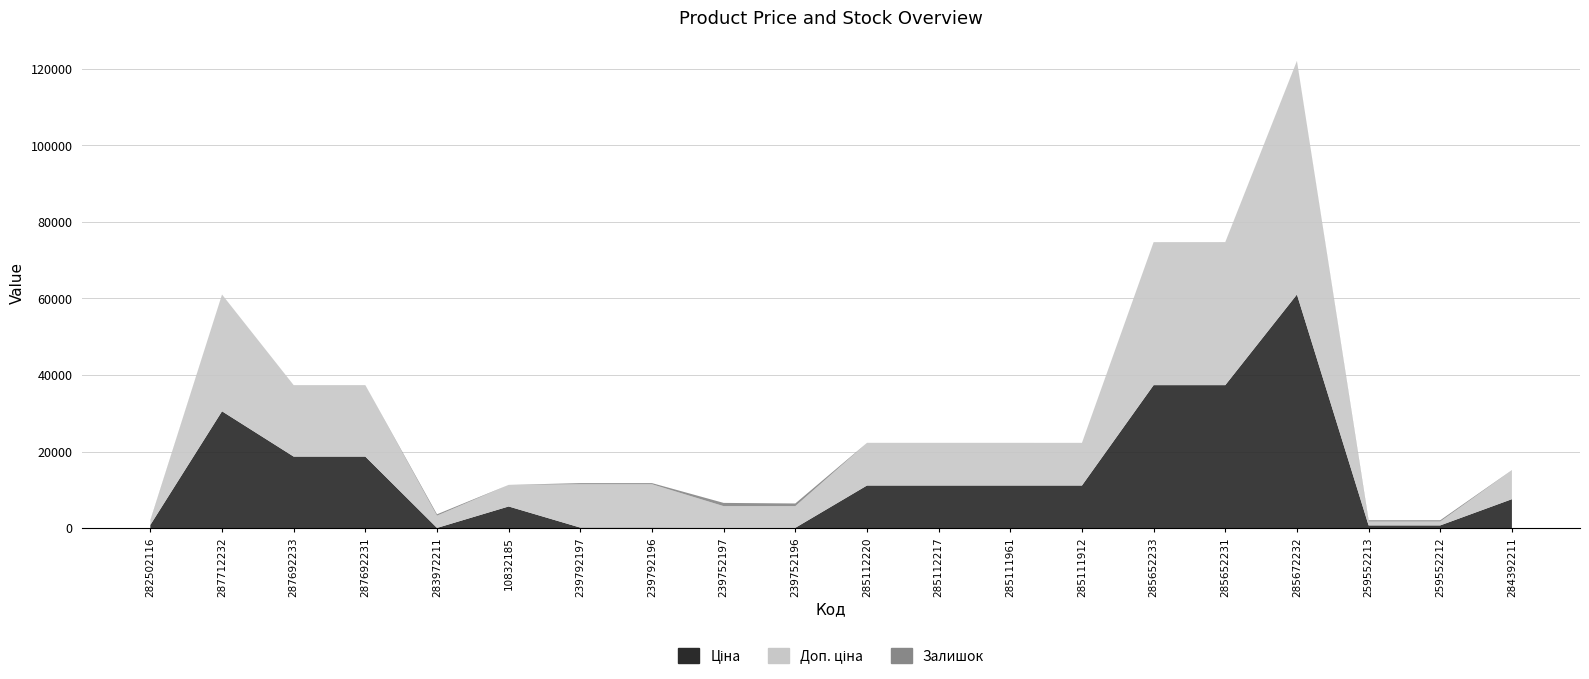

Reading left to right, what are all the values shown in this chart?

Ціна: 813.0	30512.3	18671.5	18671.5	32.0	5636.0	113.3	113.3	56.7	56.7	11113.6	11113.6	11113.6	11113.6	37343.0	37343.0	61024.7	689.1	689.1	7545.9
Доп. ціна: 1101.8	30512.3	18671.5	18671.5	3205.0	5636.0	11334.0	11334.0	5667.0	5667.0	11113.6	11113.6	11113.6	11113.6	37343.0	37343.0	61024.7	1017.8	1017.8	7545.9
Залишок: 125.0	0.0	0.0	0.0	360.0	2.0	289.0	290.0	845.0	698.0	17.0	17.0	17.0	14.0	12.0	22.0	15.0	330.0	333.0	43.0